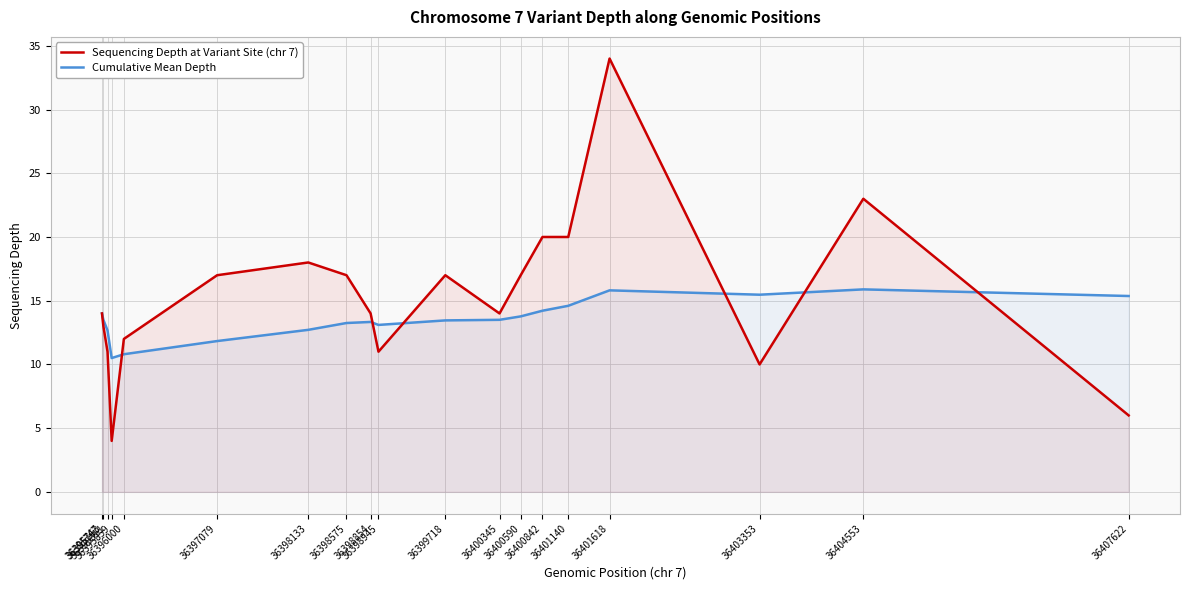

Between which two adjacent categories do Sequencing Depth at Variant Site (chr 7) and Cumulative Mean Depth first intersect?

36395859 and 36396000